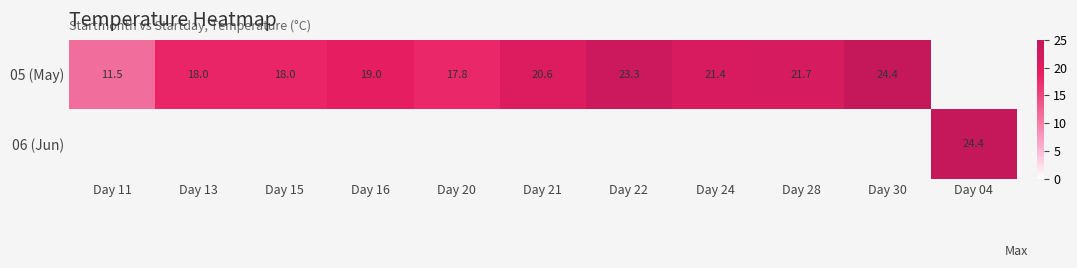

Is the value of 06 (Jun) at Day 04 greater than the value of 05 (May) at Day 13?

Yes